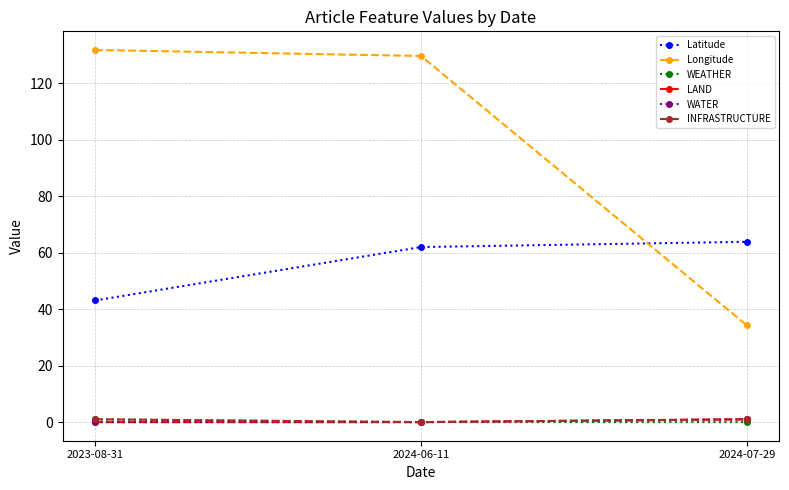

Does the chart have visible grid lines?

Yes